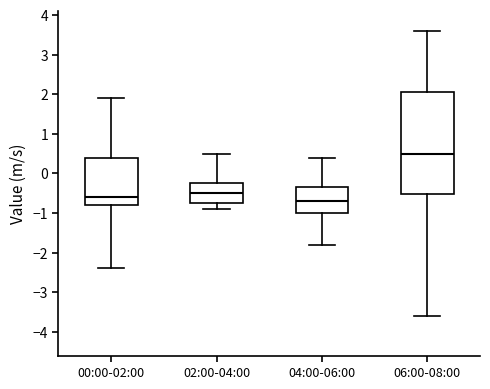

Reading left to right, transcribe this box plot: for each box, give where its median line is, the range the box spans, and where its two whiskers end, as read against the y-axis. The values are not printed on the chart, so give them approximately, as read against the axis.

00:00-02:00: median -0.6, box -0.8 to 0.4, whiskers -2.4 to 1.9
02:00-04:00: median -0.5, box -0.7 to -0.2, whiskers -0.9 to 0.5
04:00-06:00: median -0.7, box -1.0 to -0.3, whiskers -1.8 to 0.4
06:00-08:00: median 0.5, box -0.5 to 2.1, whiskers -3.6 to 3.6